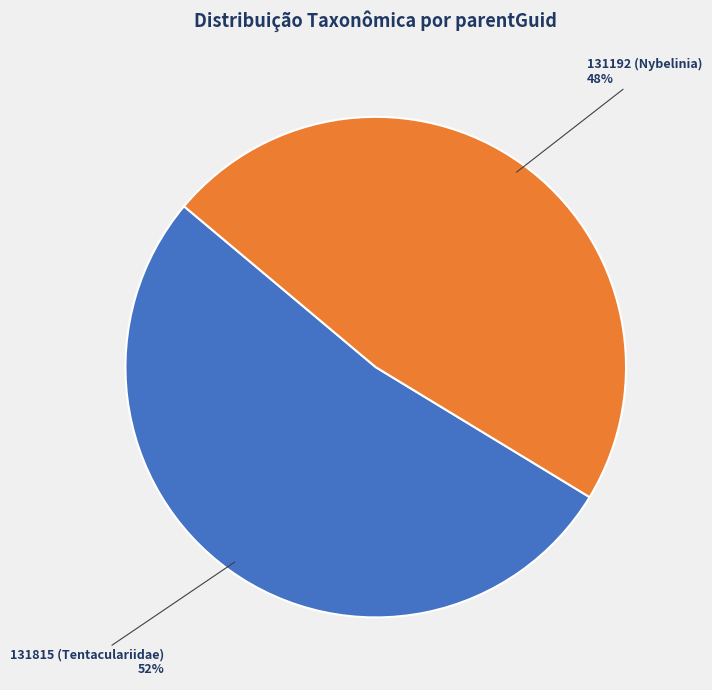

What is the ratio of the value at 131192 to the value at 131815?

0.9